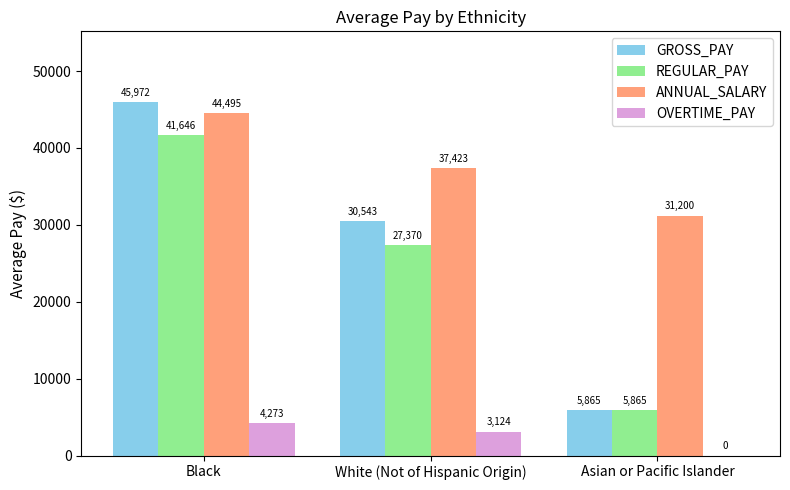

True or false: GROSS_PAY has a value of 49035.9 at White (Not of Hispanic Origin).

False